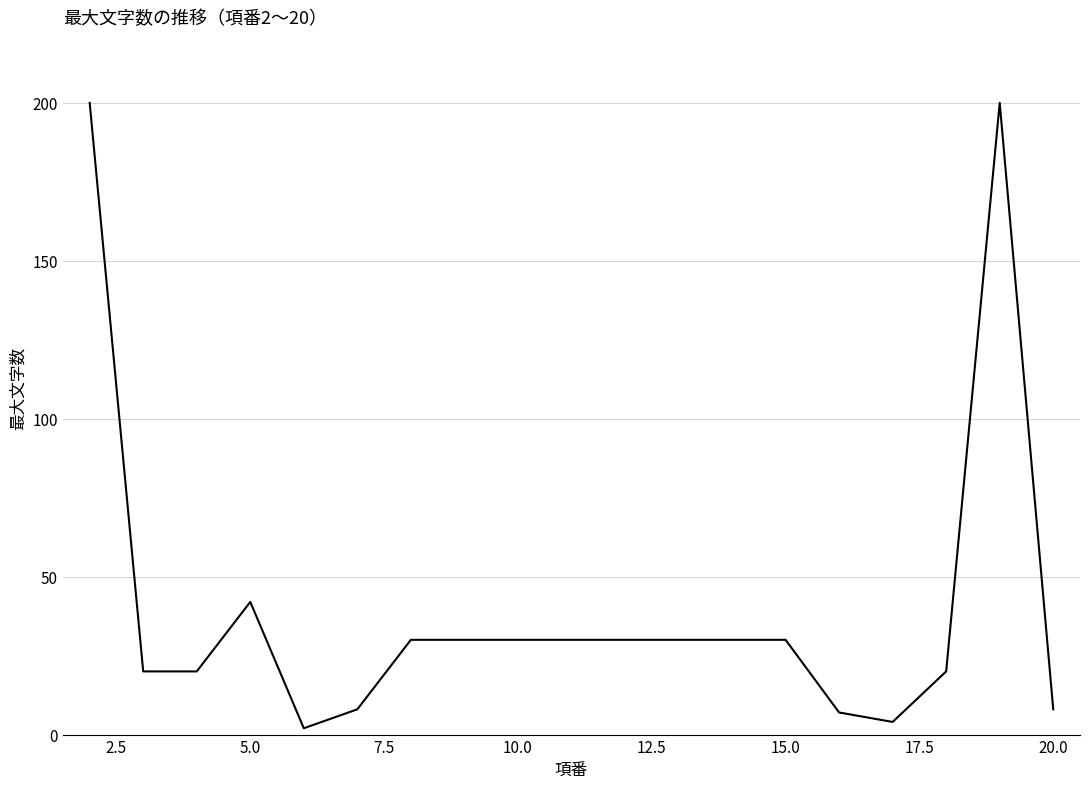

What is the maximum value shown in the chart?

200